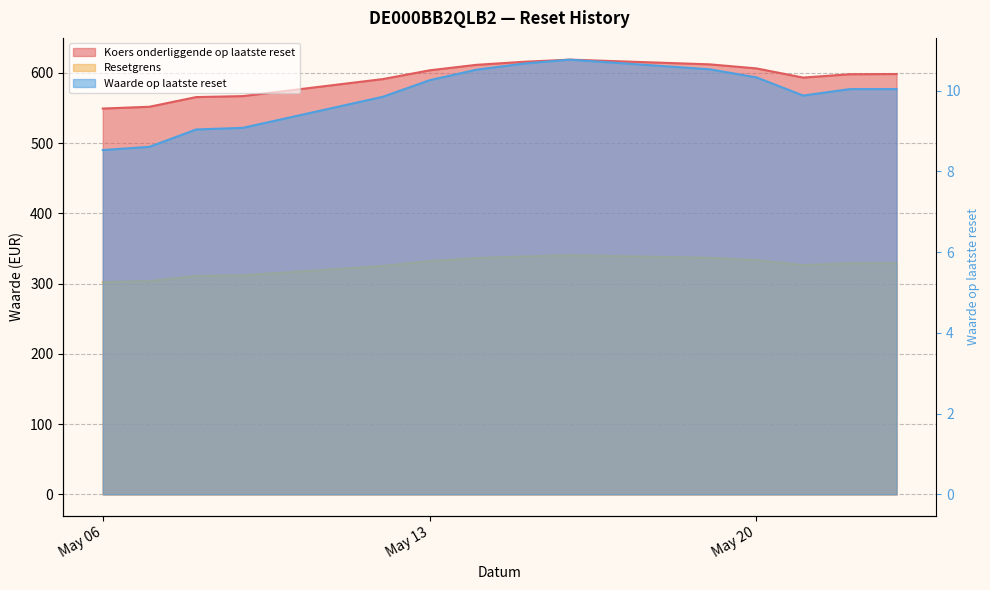

How many interior local peaks does the Waarde op laatste reset series have?

1